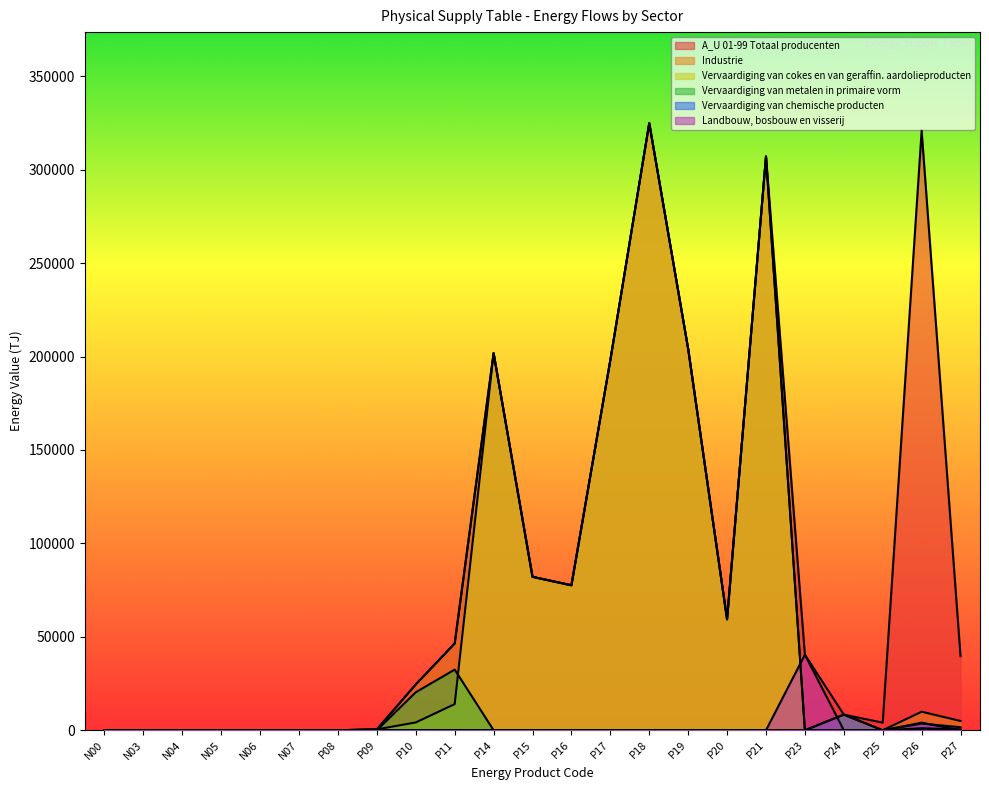

What is the spread (max minus min) of values at P15?

82092.9